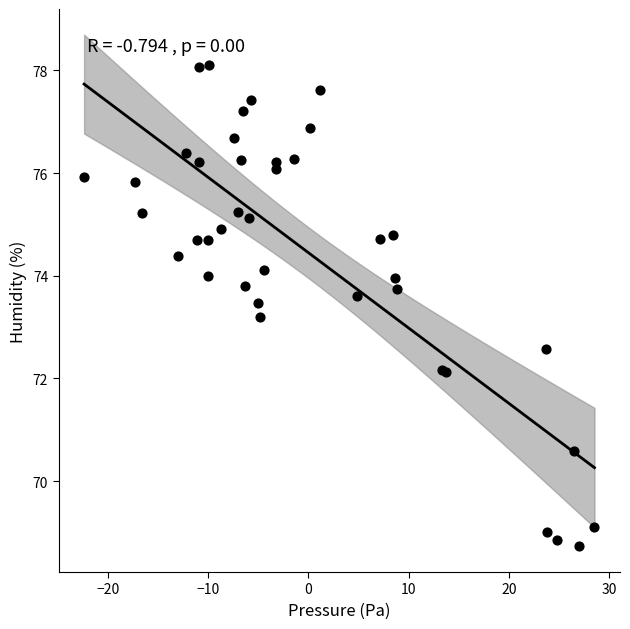

What Y value in the scatter plot is closest to 73?

73.2